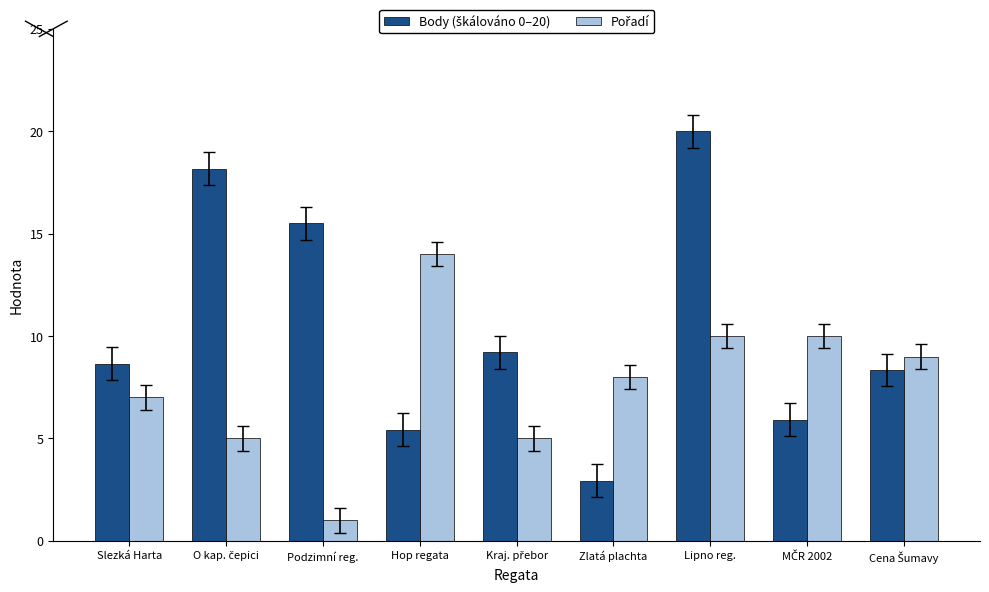

What is the maximum value shown in the chart?

20.0